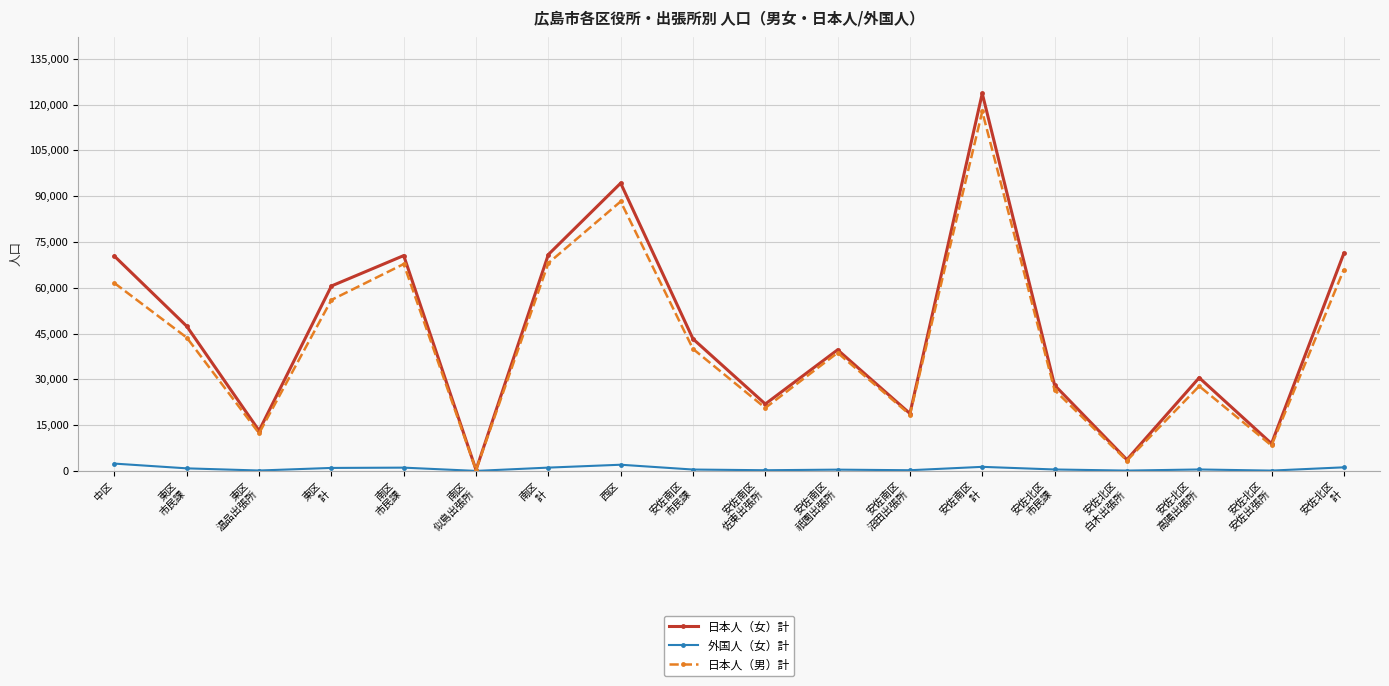

What is the greatest value displayed?

123648